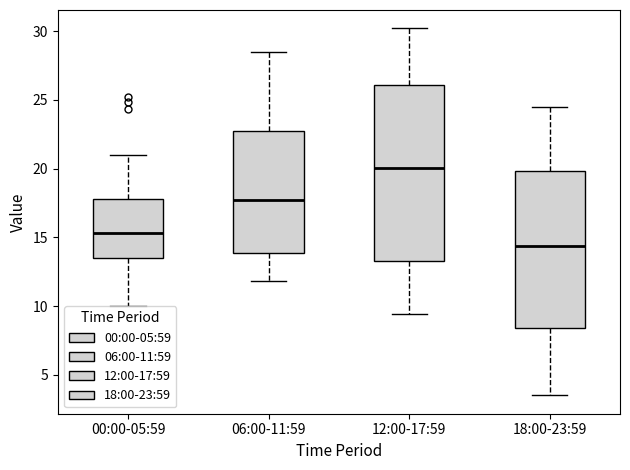

Which box is the tallest, from its lower edge to its upper edge?

12:00-17:59